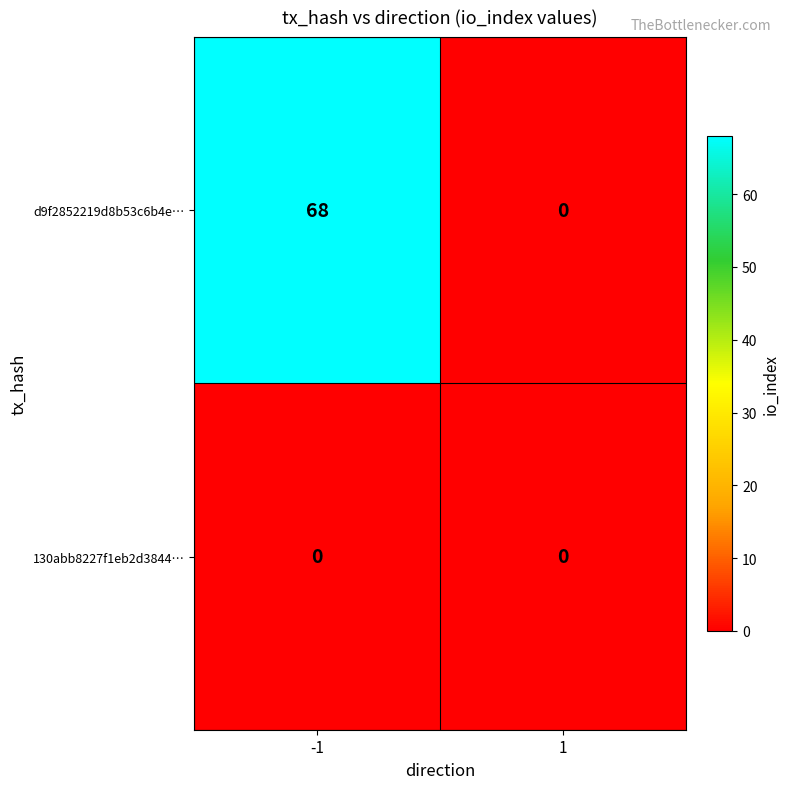

Which series changed the most between -1 and 1?

d9f2852219d8b53c6b4e…